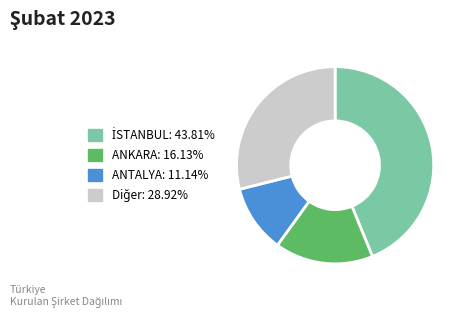

Is there a majority slice in this chart?

No